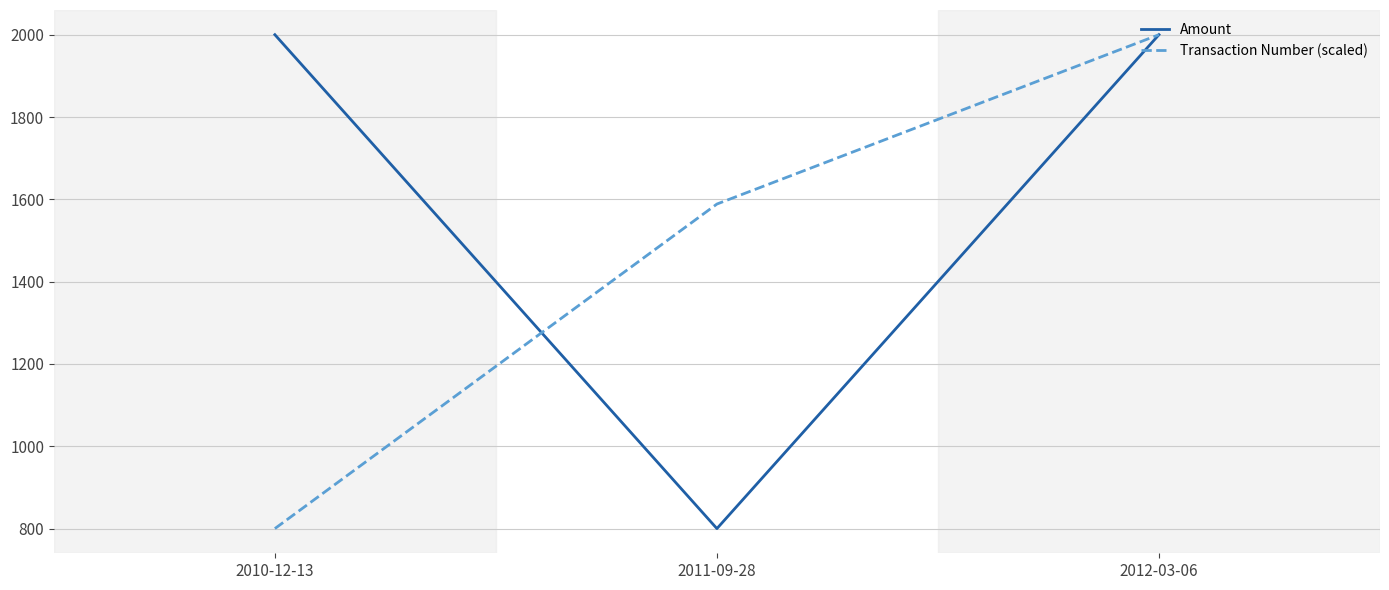

Between 2010-12-13 and 2012-03-06, which series saw the biggest shift?

Transaction Number (scaled)